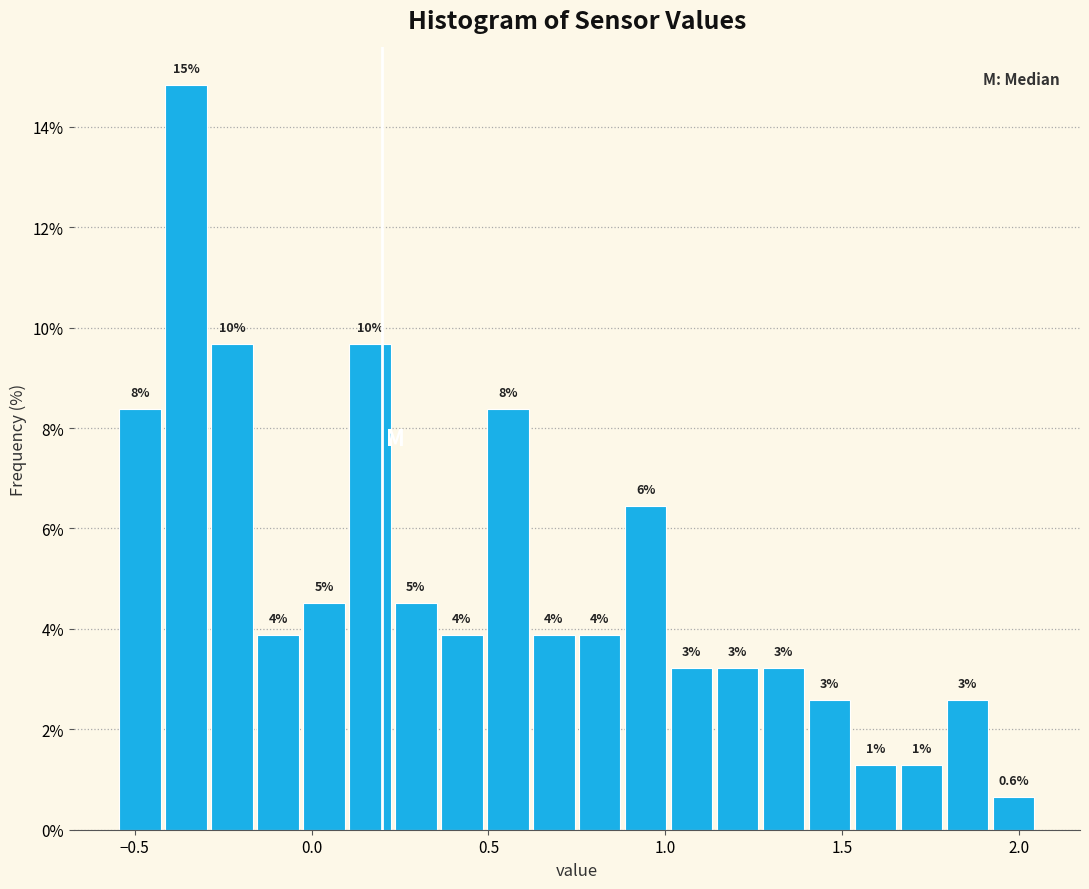

Read against the x-axis, roughly where is the centre of the tallest bar?

-0.35